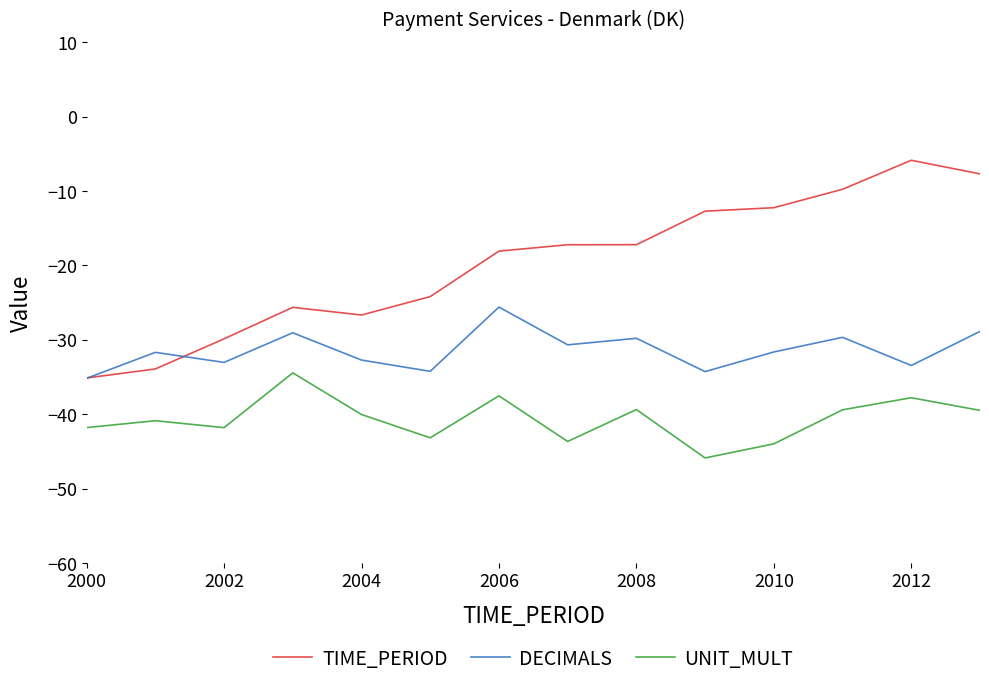

True or false: UNIT_MULT and DECIMALS cross at least once.

False